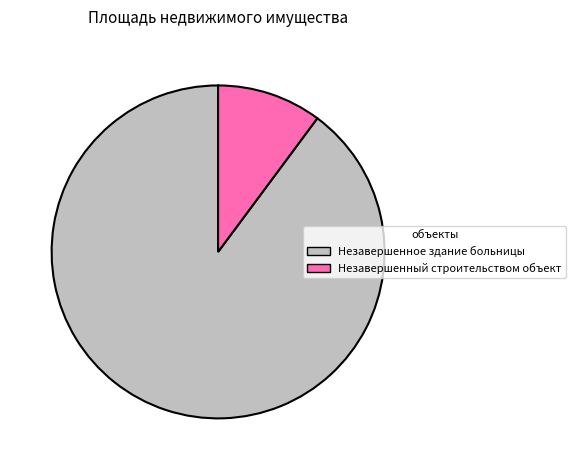

Rank the categories by value from lowest to highest.

Незавершенный строительством объект, Незавершенное здание больницы